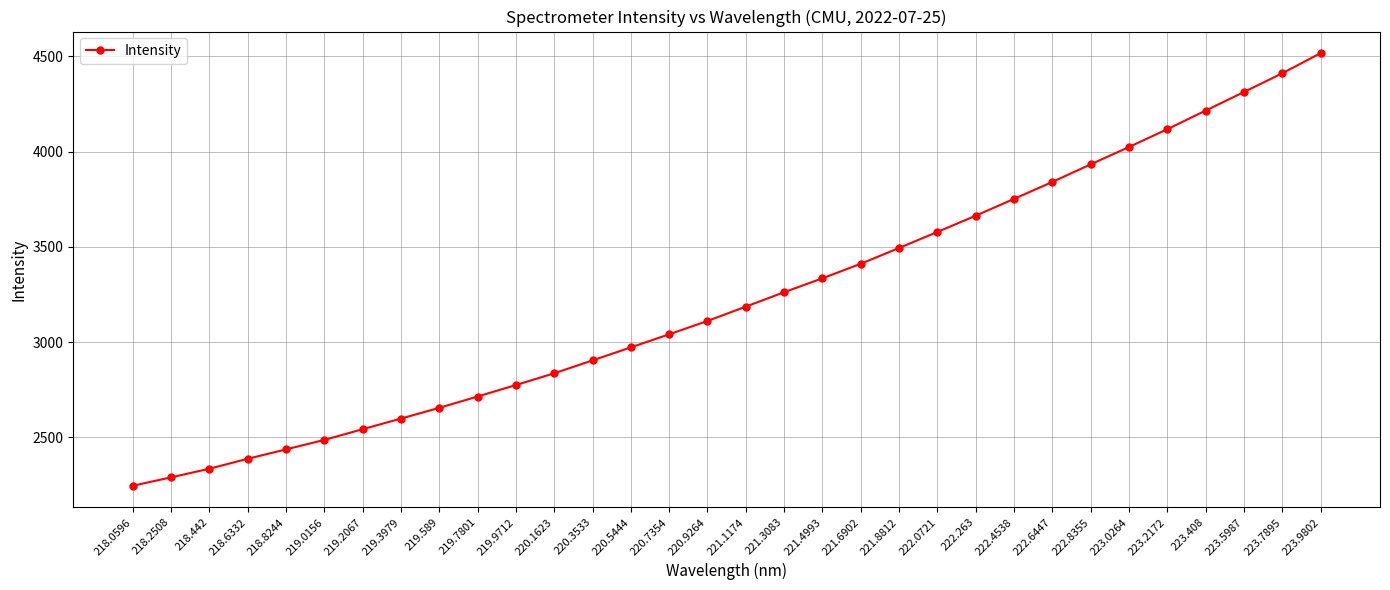

What is the smallest value displayed?

2245.7